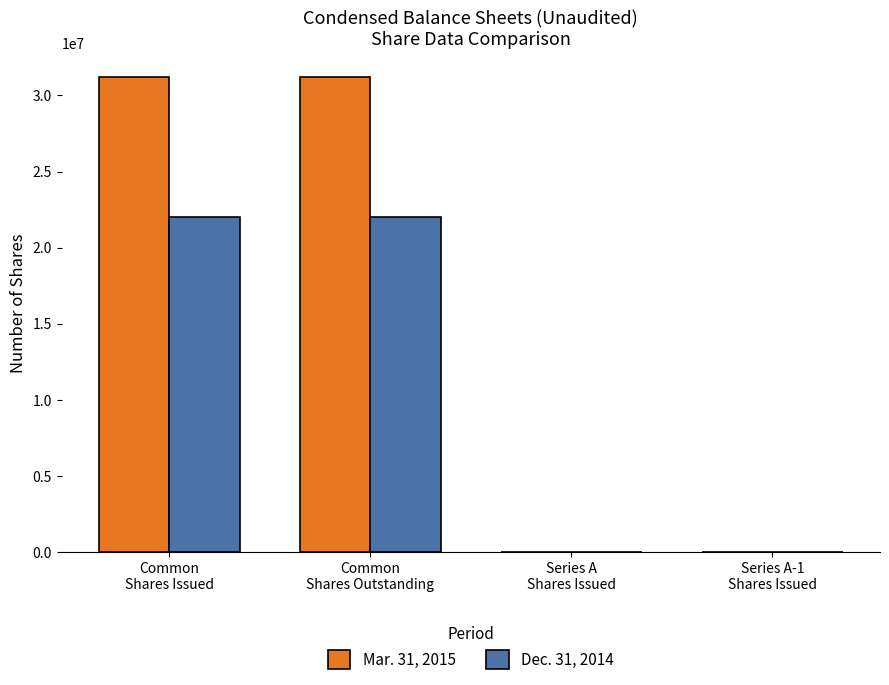

What is the maximum value shown in the chart?

31221598